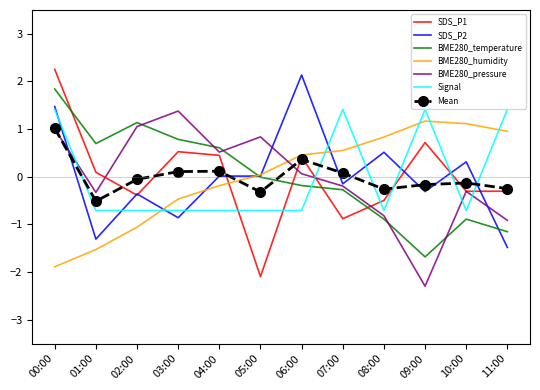

What is the sum of the SDS_P2 values at 09:00 and 11:00?

-1.8